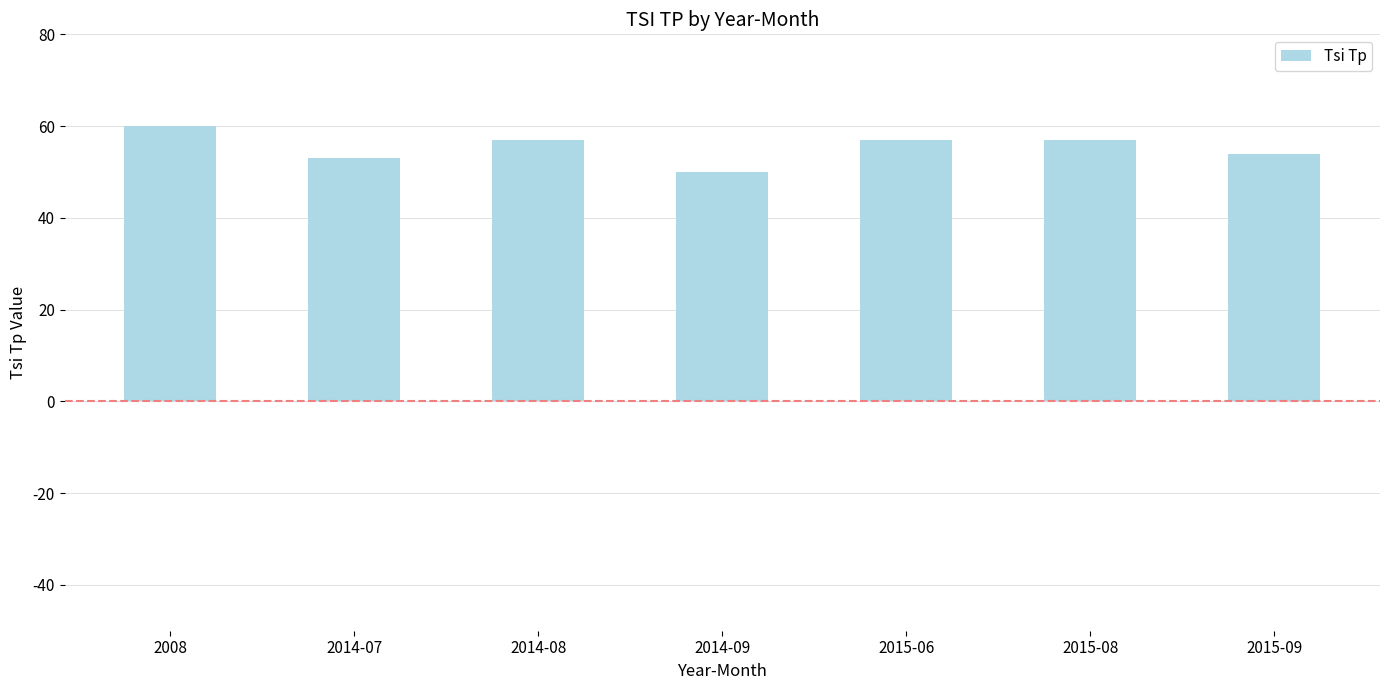

Which category has the lowest value across all series?

2014-09